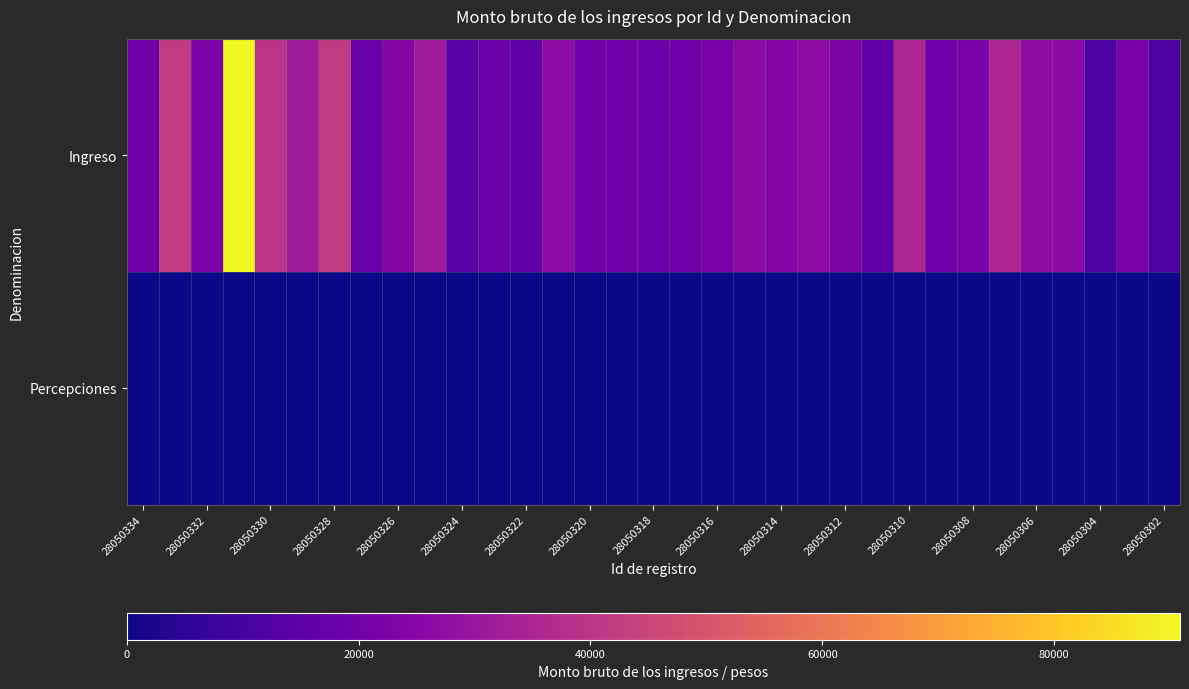

Which series has the largest total across all categories?

Ingreso